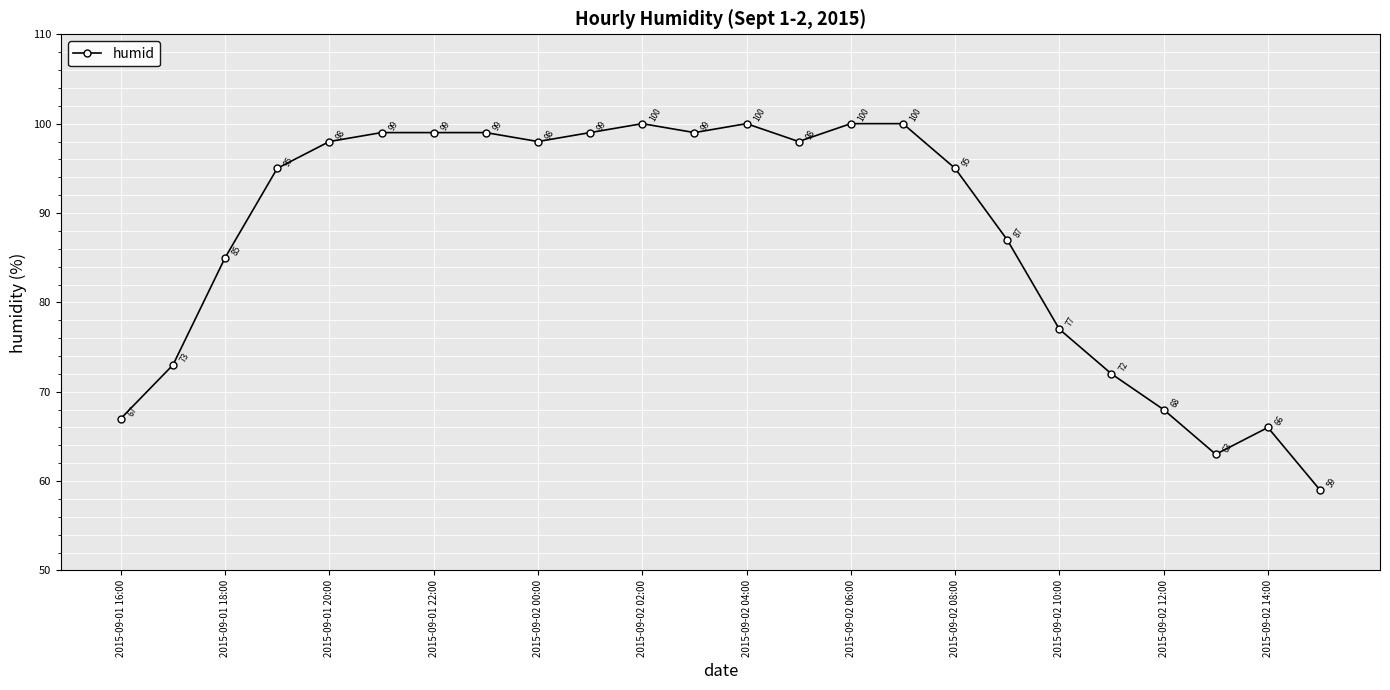

Reading left to right, what are all the values shown in this chart?

67	73	85	95	98	99	99	99	98	99	100	99	100	98	100	100	95	87	77	72	68	63	66	59